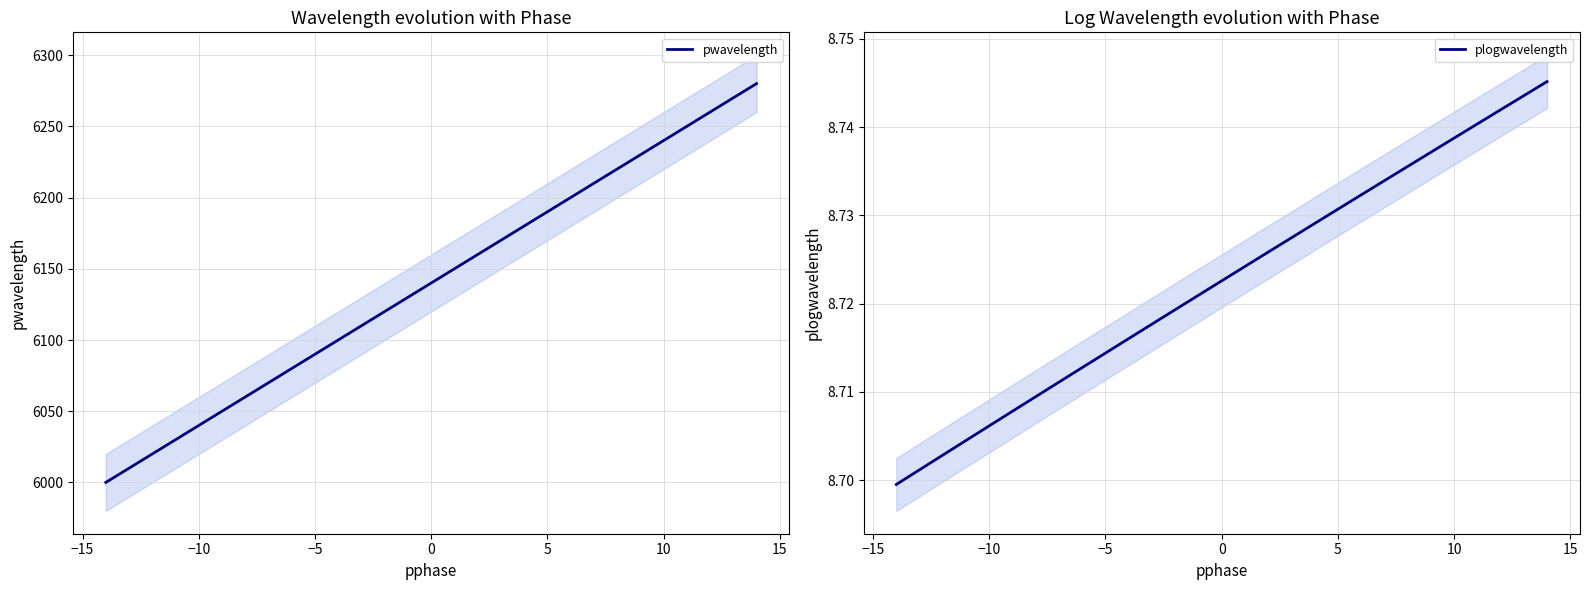

True or false: pwavelength has more than 0 points higher than both neighbors.

False